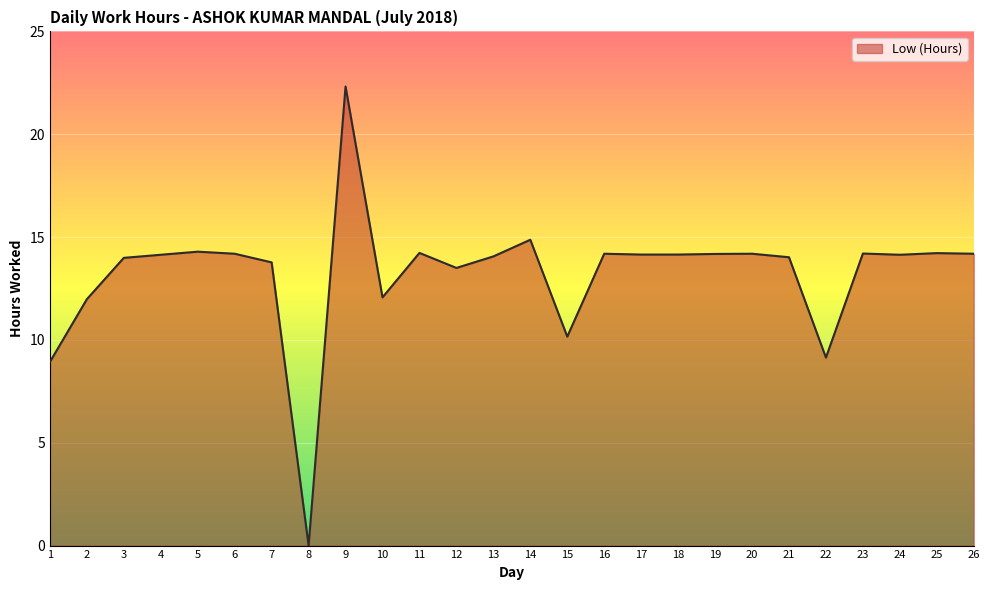

What is the ratio of the value at 5 to the value at 15?

1.4